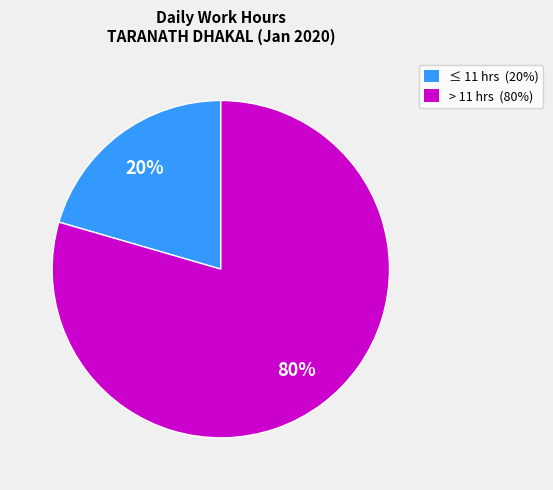

To the nearest percent, what is the average slice percentage?

50%